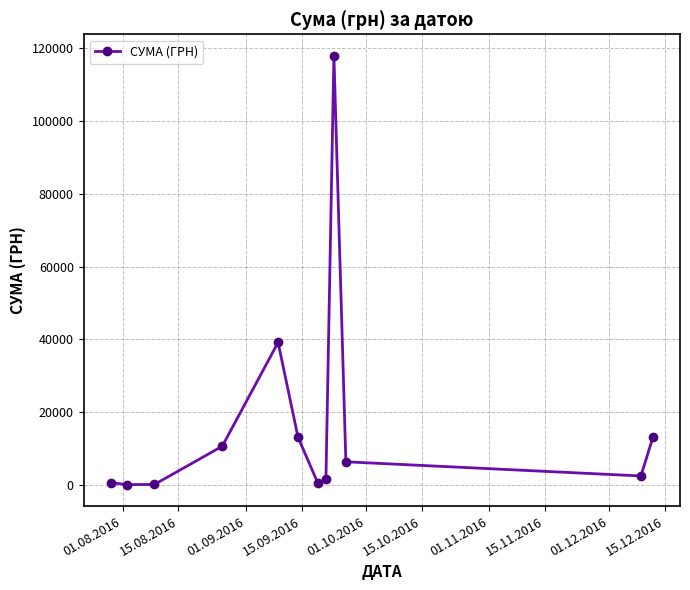

What is the difference between the maximum and minimum values?

117838.4